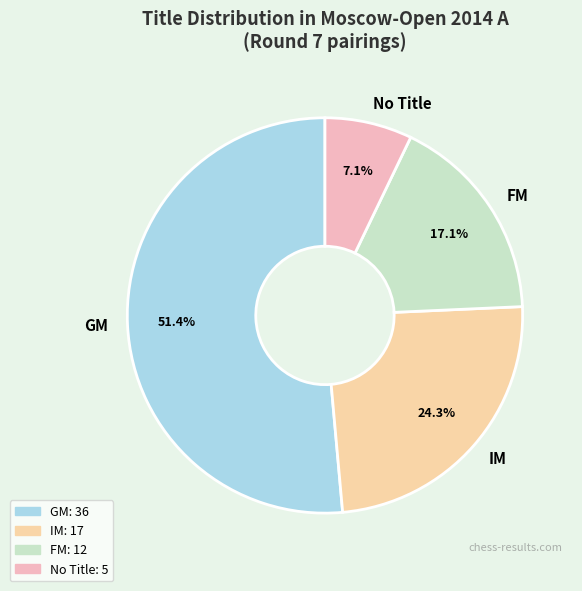

Rank the categories by value from lowest to highest.

No Title, FM, IM, GM